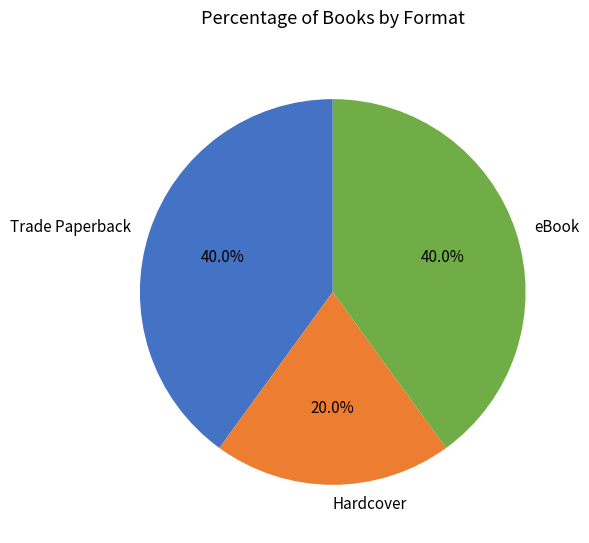

Do Trade Paperback and eBook together represent more than half of the pie?

Yes